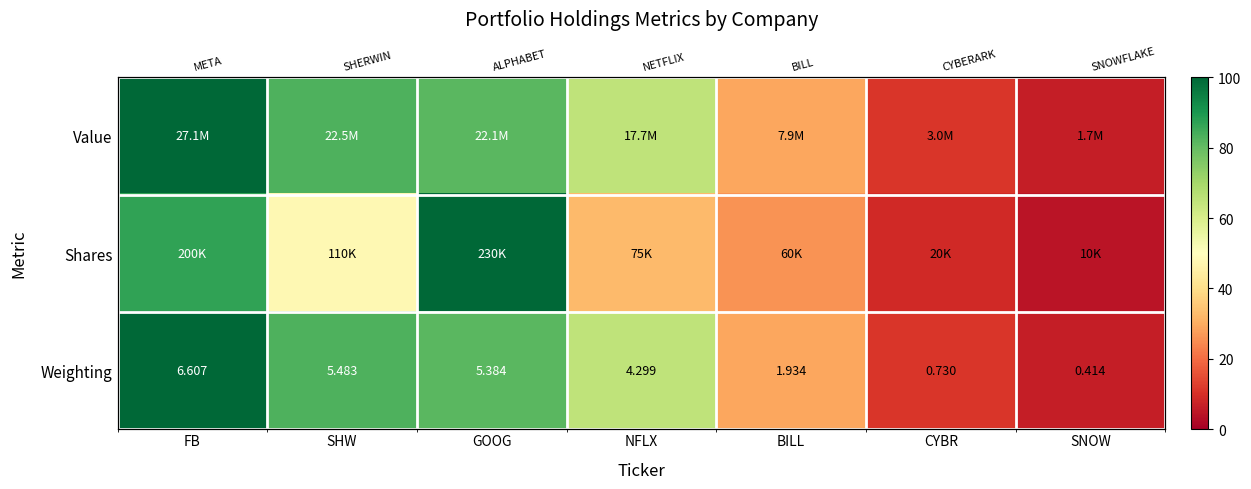

What is the spread (max minus min) of values at CYBR?

2.4